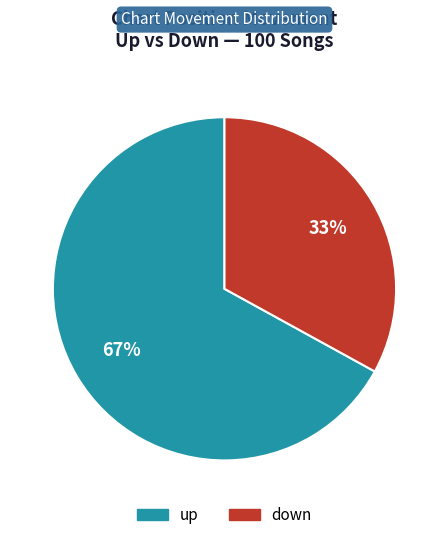

What percentage is the up slice, to the nearest percent?

67%